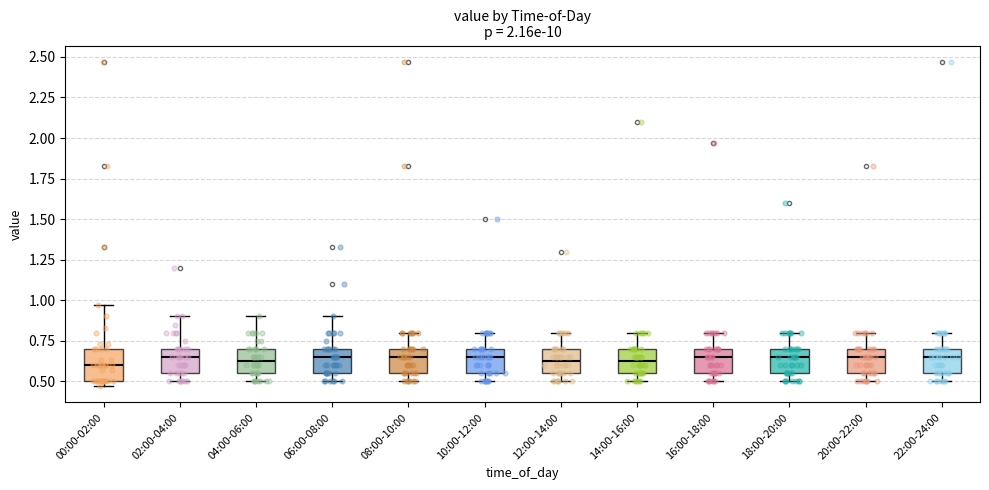

Where does the median line of the box for 20:00-22:00 sit on the y-axis? The values are not printed on the chart, so give them approximately, as read against the axis.

0.65